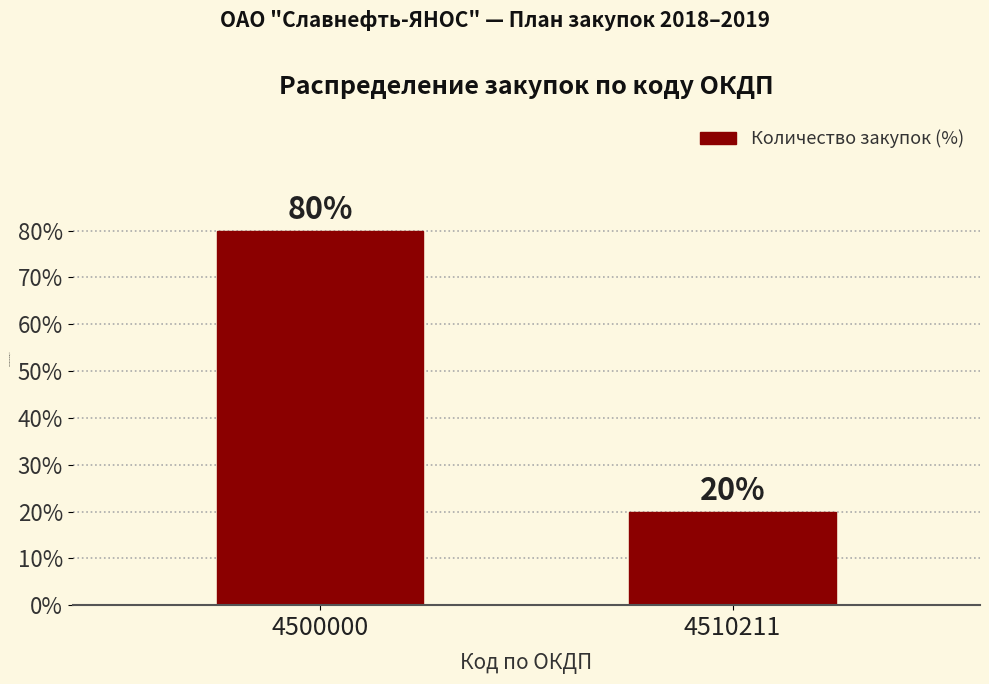

What is the value of the 1st bar from the left?

80